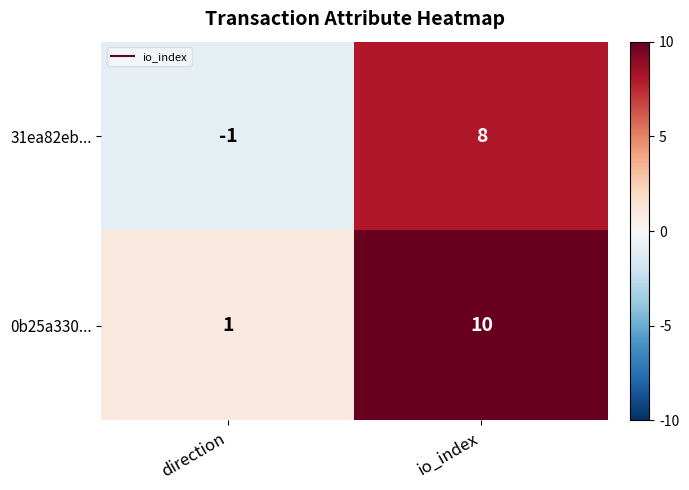

At which category does the chart reach its peak across all series?

io_index